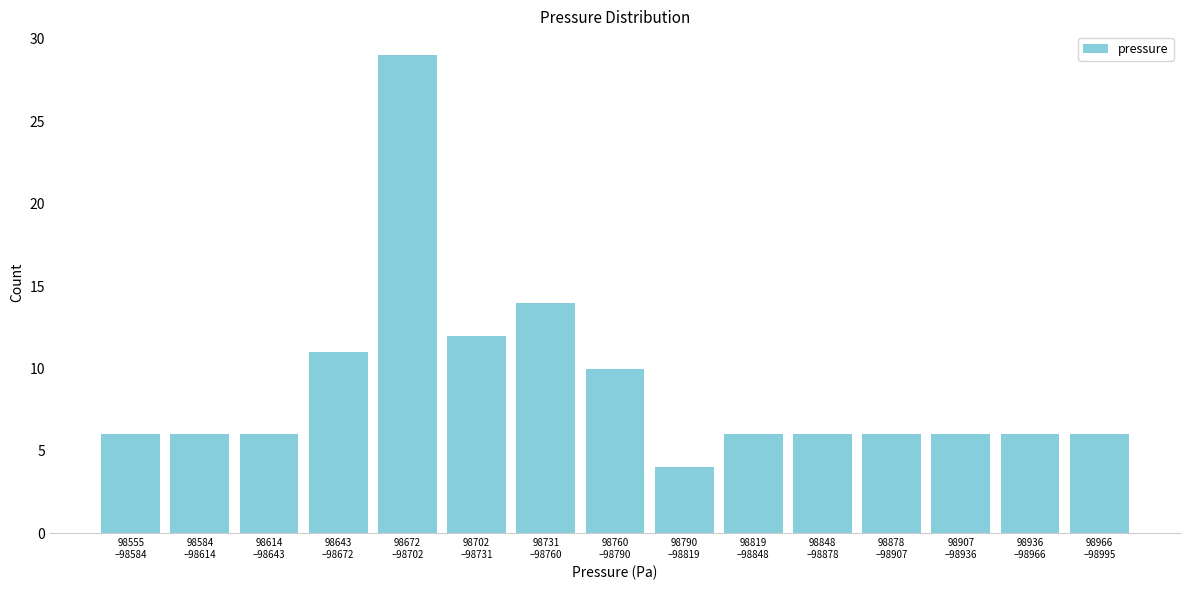

Reading right to left, transcribe all the data shown in this chart.

6	6	6	6	6	6	4	10	14	12	29	11	6	6	6